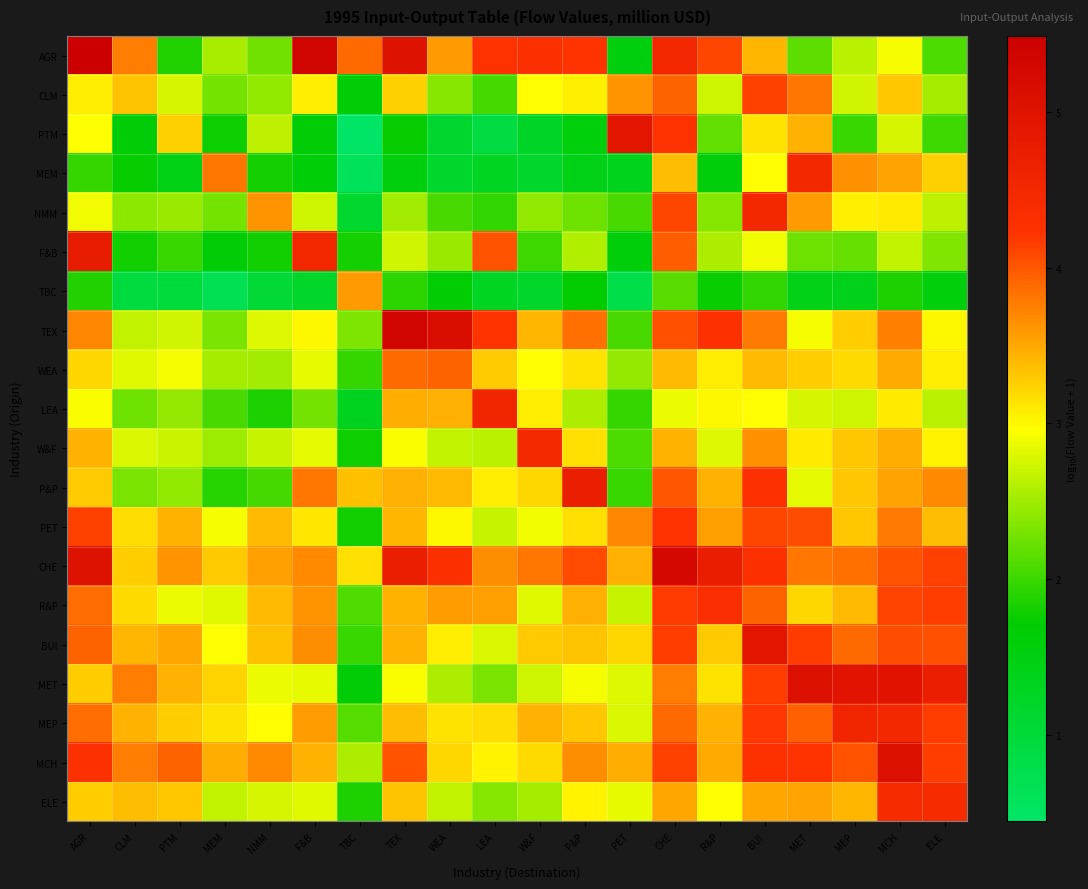

At how many categories does at least one series exceed 5?

7